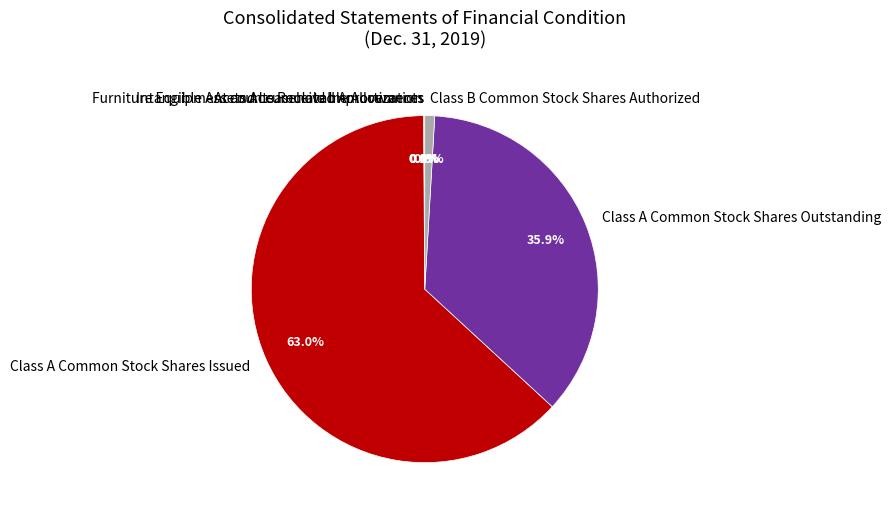

Do Class A Common Stock Shares Outstanding and Class B Common Stock Shares Authorized together represent more than half of the pie?

No